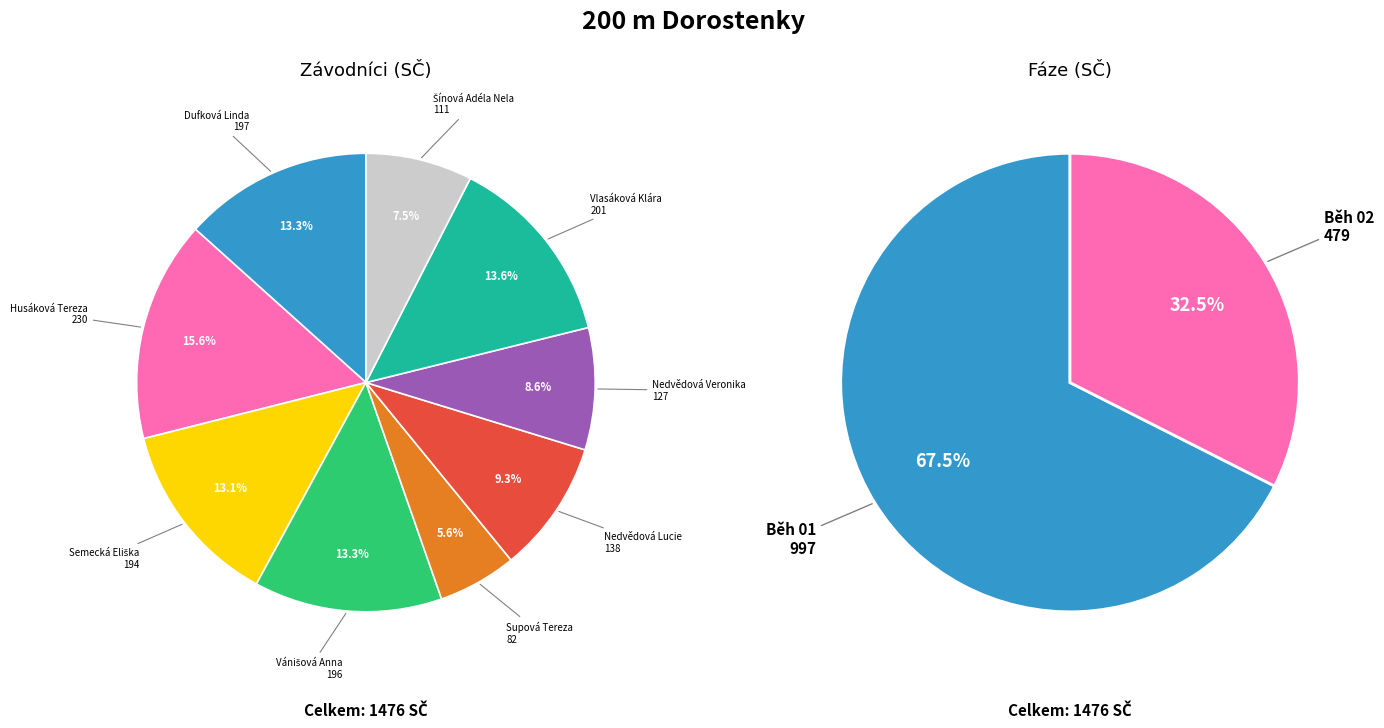

How many slices are in this pie chart?

9